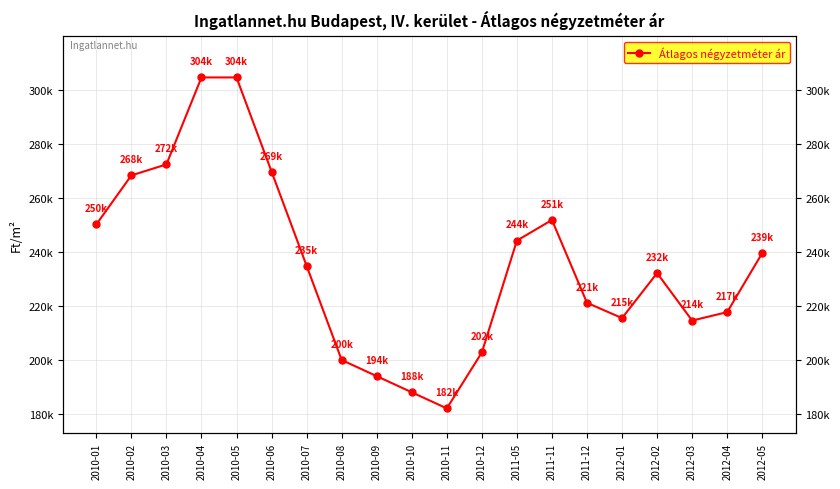

At which category does the chart reach its peak across all series?

2010-04